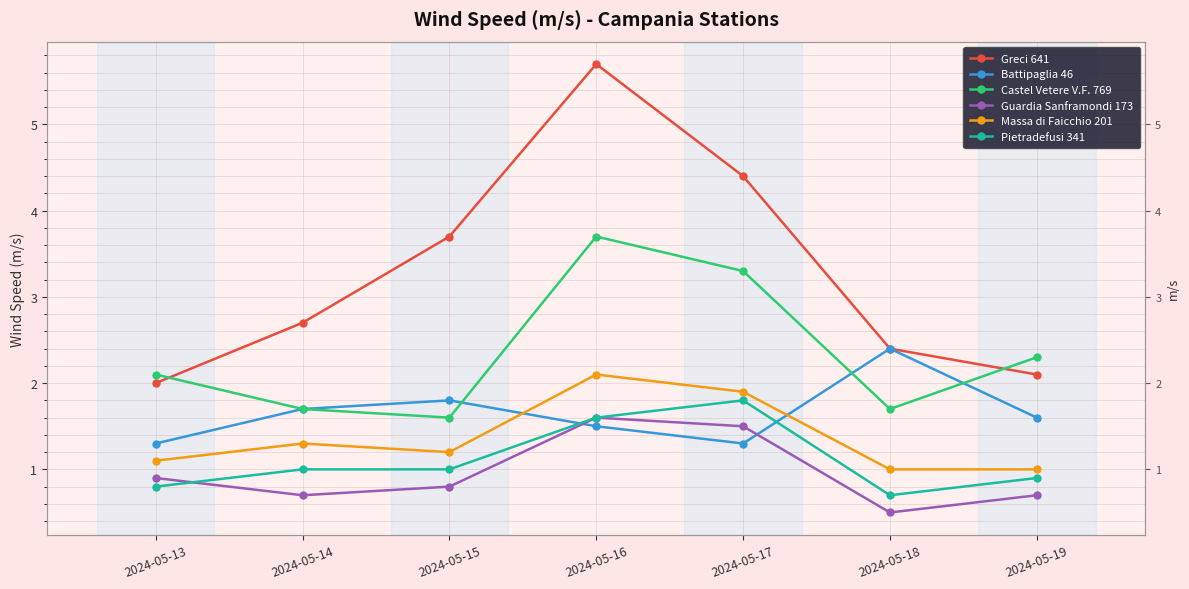

How many distinct data groups are displayed?

6